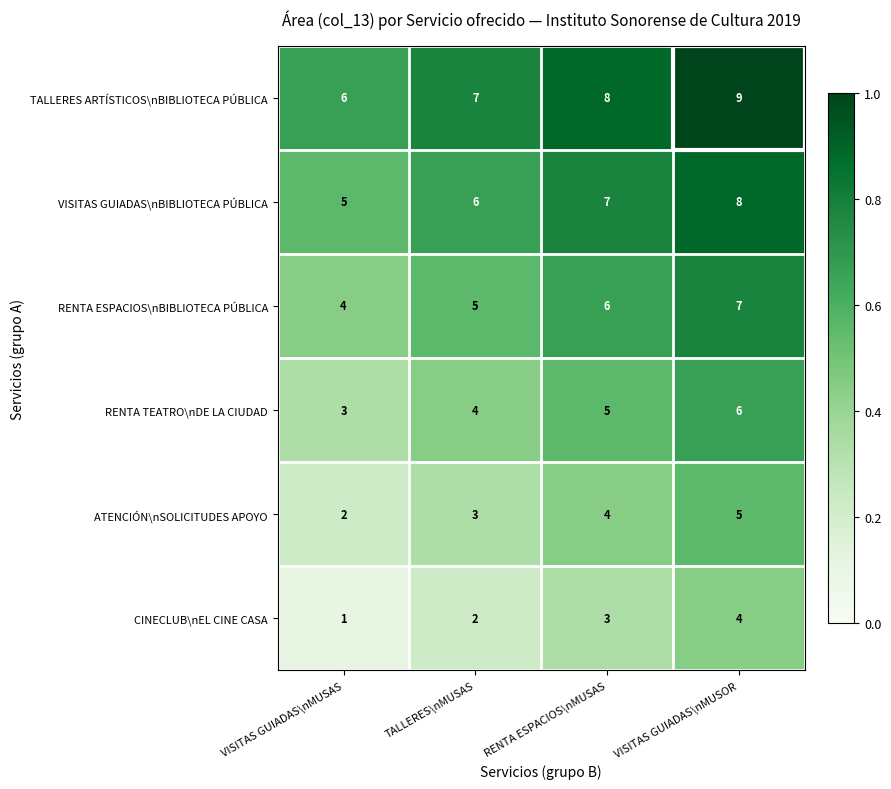

What is the difference between the highest and lowest values at VISITAS GUIADAS\nMUSAS?

5